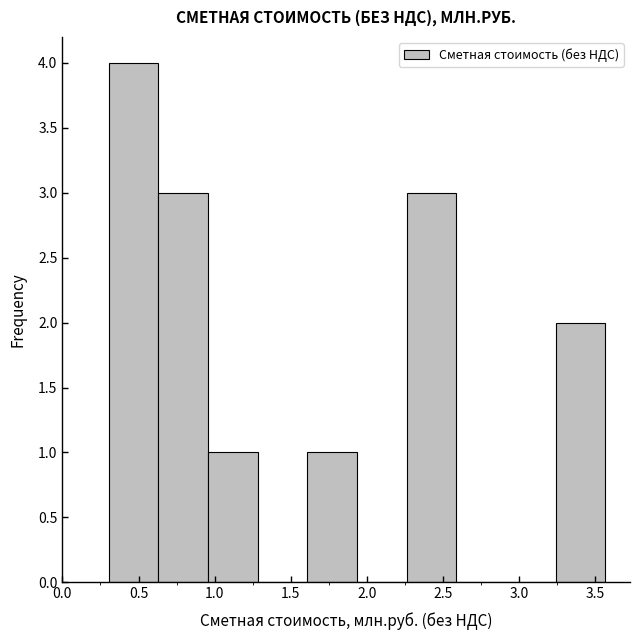

Which range on the x-axis has the tallest bar?

0.30 to 0.65